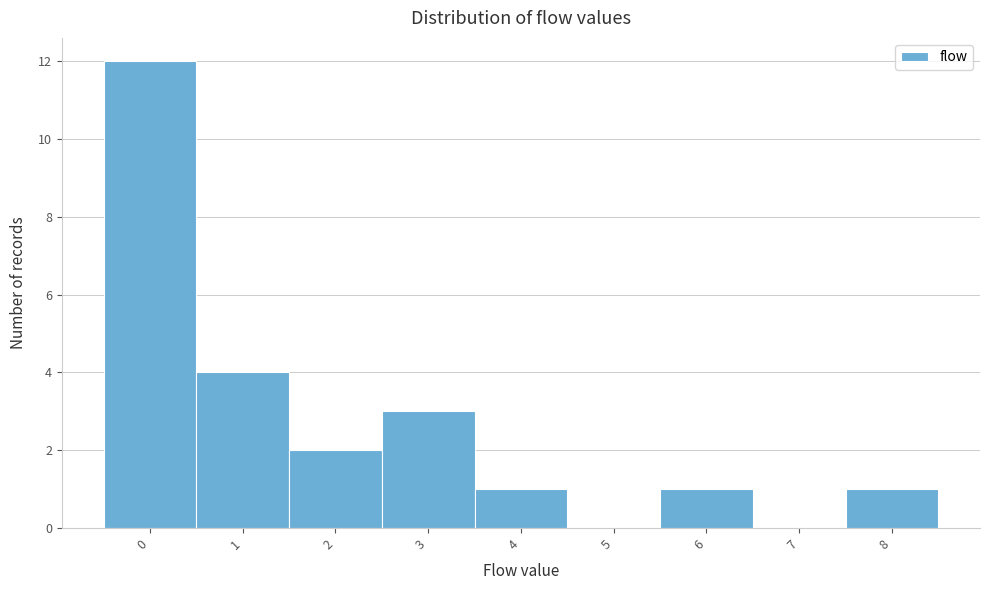

Reading left to right, what are all the values shown in this chart?

0=12	1=4	2=2	3=3	4=1	5=0	6=1	7=0	8=1